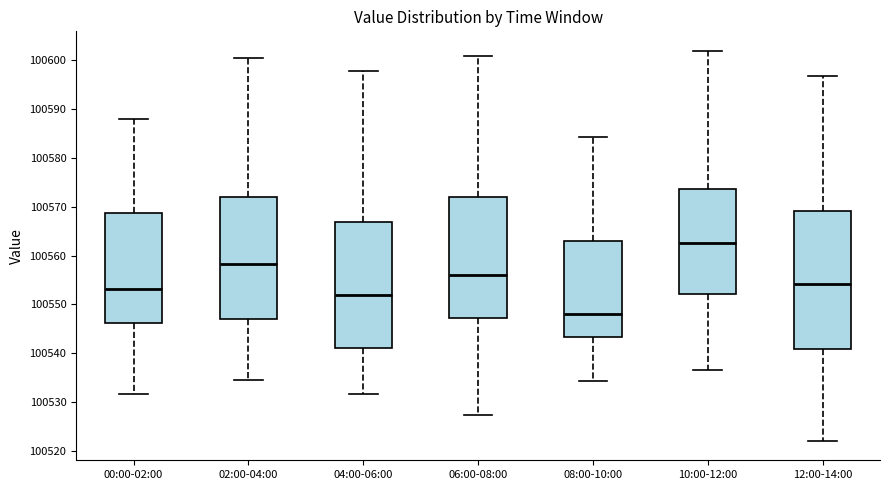

Where does the median line of the box for 02:00-04:00 sit on the y-axis? The values are not printed on the chart, so give them approximately, as read against the axis.

100558